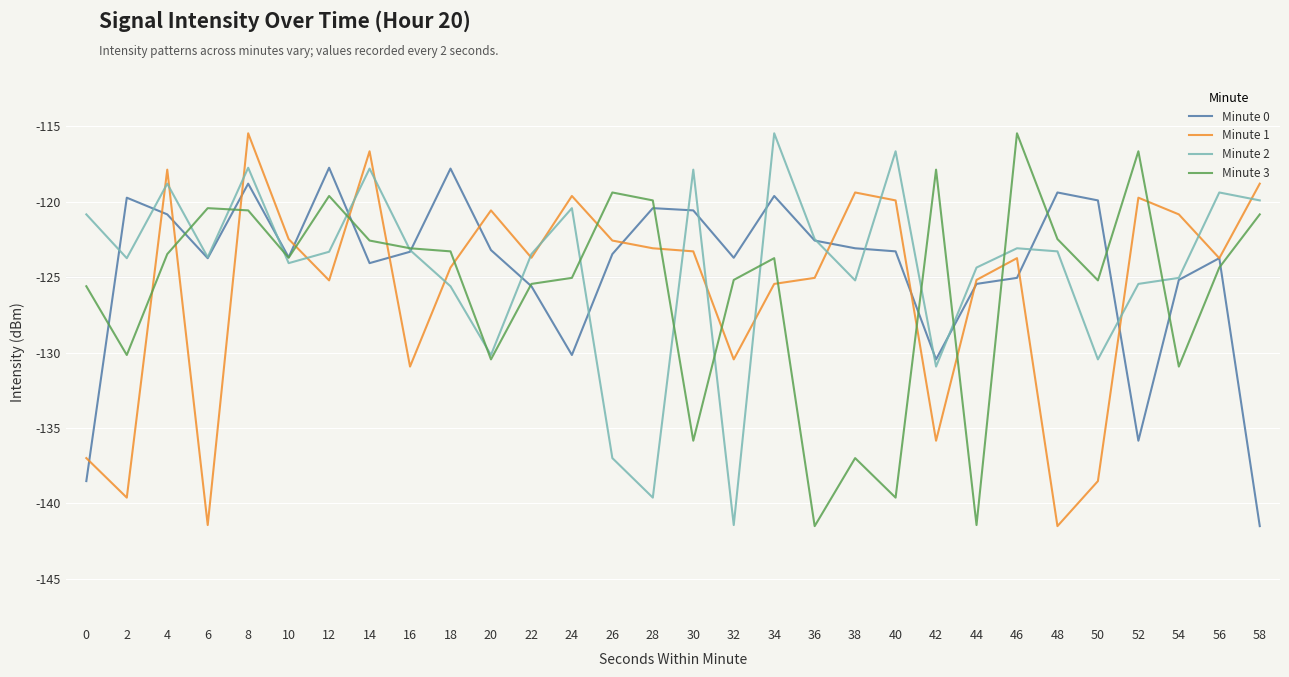

Between which two adjacent categories do Minute 0 and Minute 1 first intersect?

0 and 2